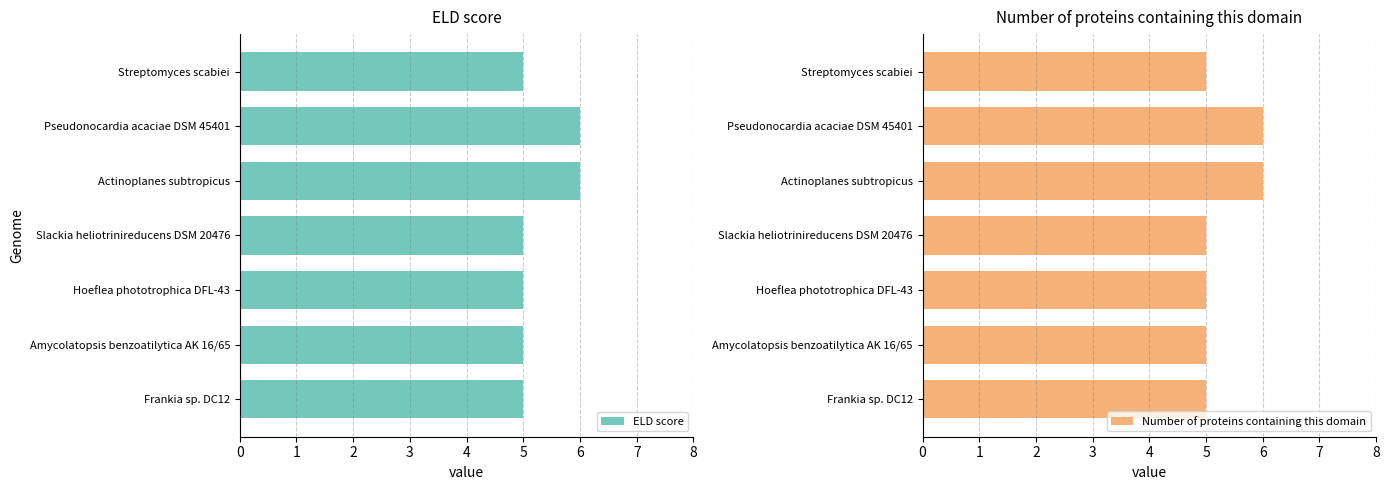

What is the sum of all ELD score values?

37